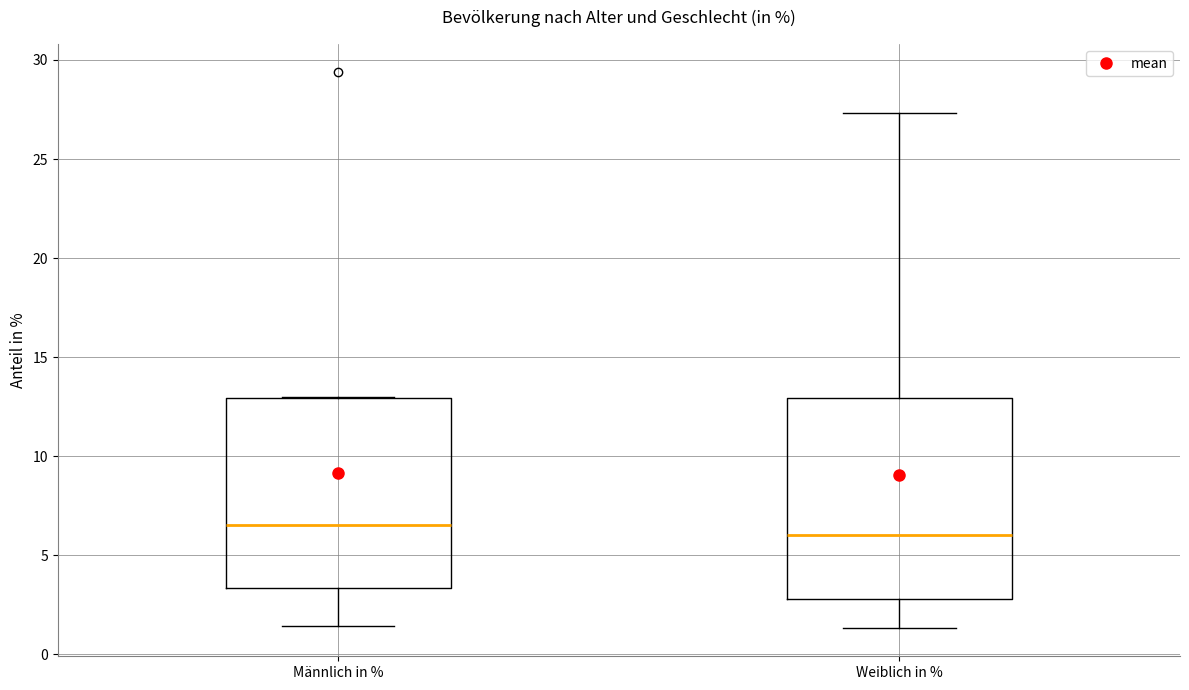

Where does the median line of the box for Weiblich in % sit on the y-axis? The values are not printed on the chart, so give them approximately, as read against the axis.

6.0